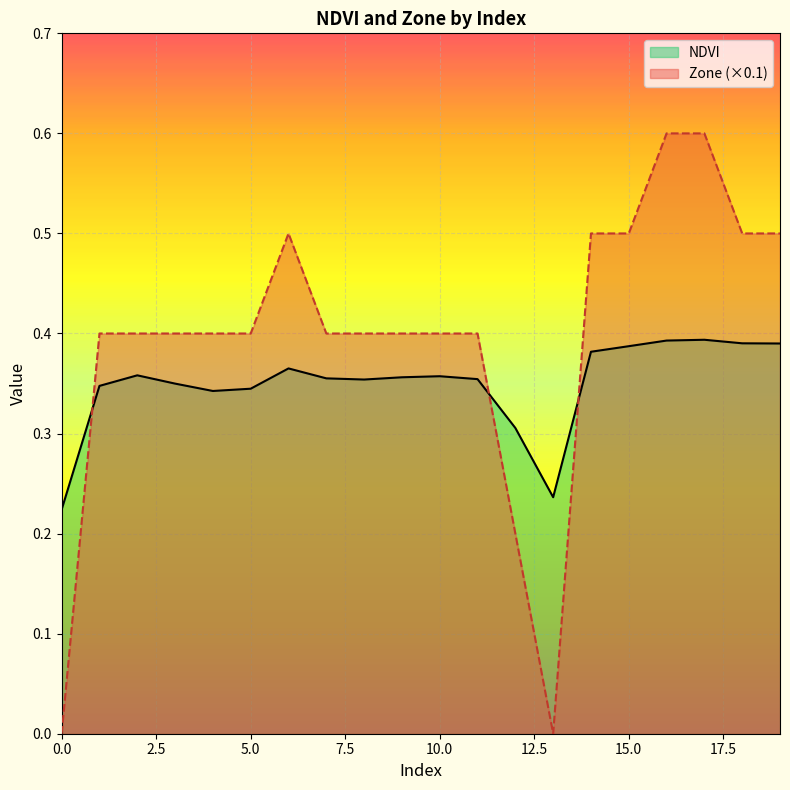

Rank the categories by Zone value from highest to lowest.

16, 17, 6, 14, 15, 18, 19, 1, 2, 3, 4, 5, 7, 8, 9, 10, 11, 12, 0, 13